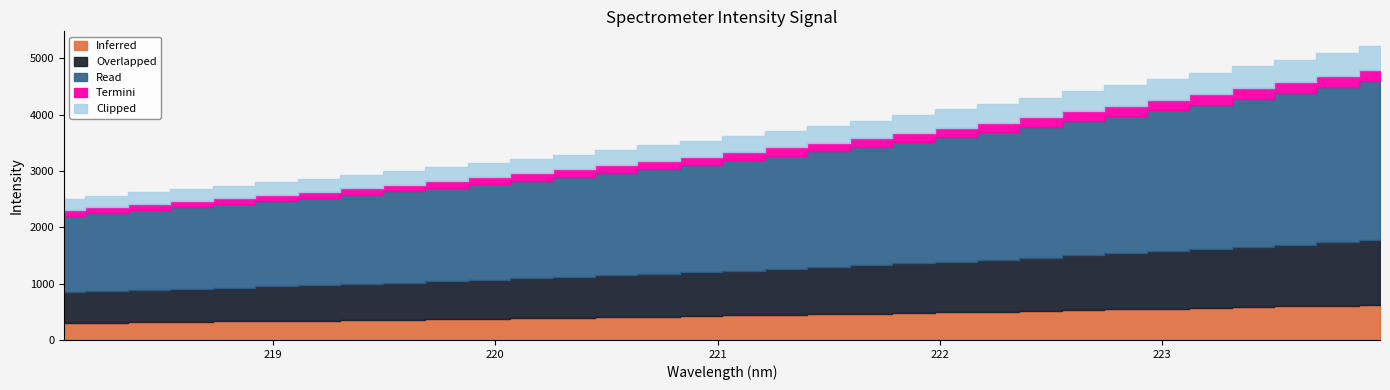

True or false: the data shows 4632.7 at 223.0264.

True